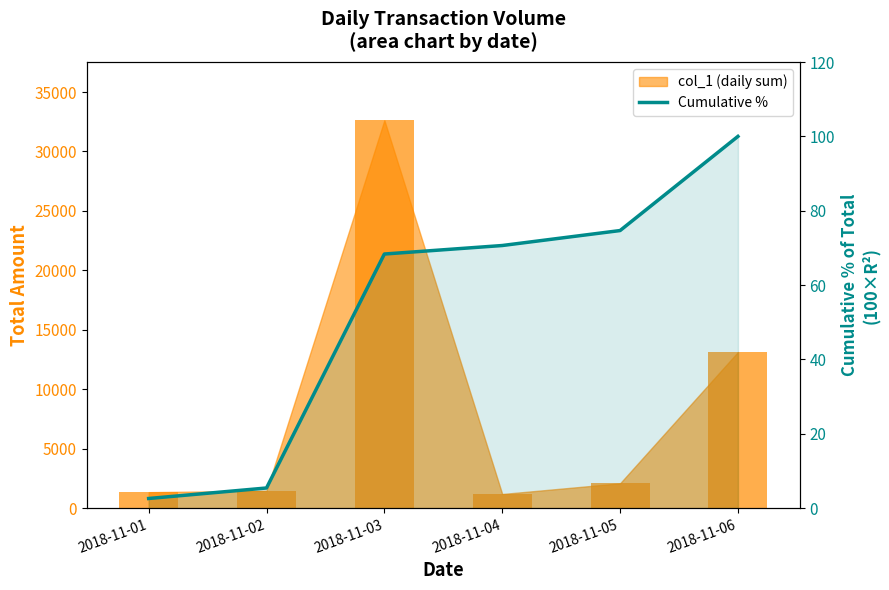

How many data points are above 70?

3